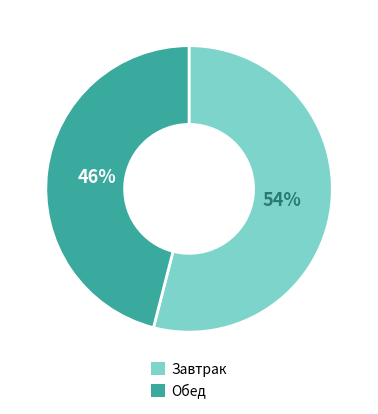

Does any single category account for the majority?

Yes